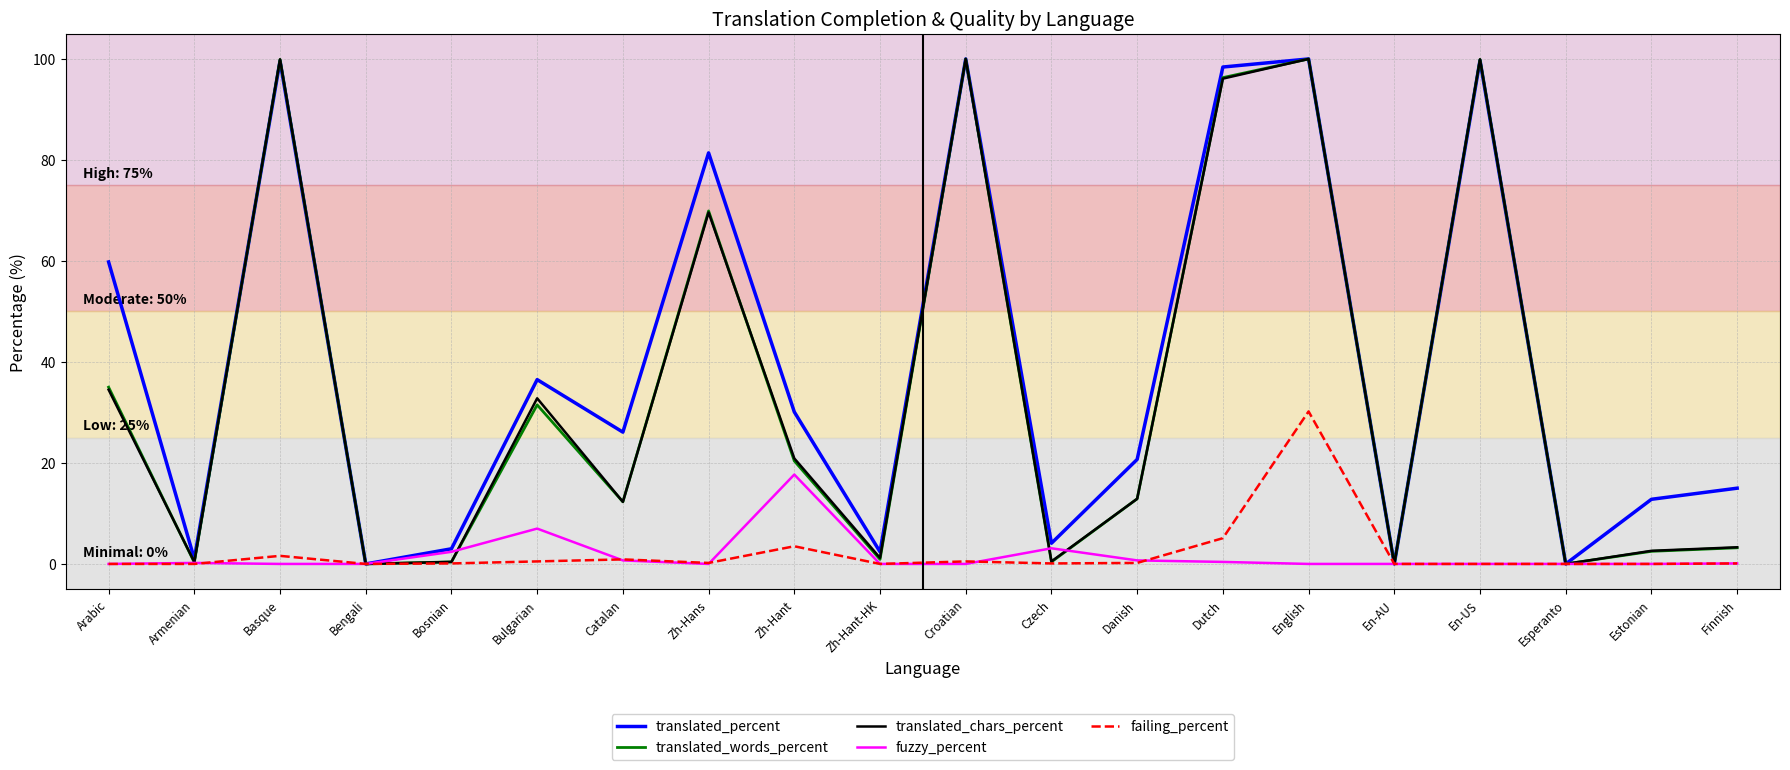

What is the difference between the highest and lowest values at Catalan?

25.4